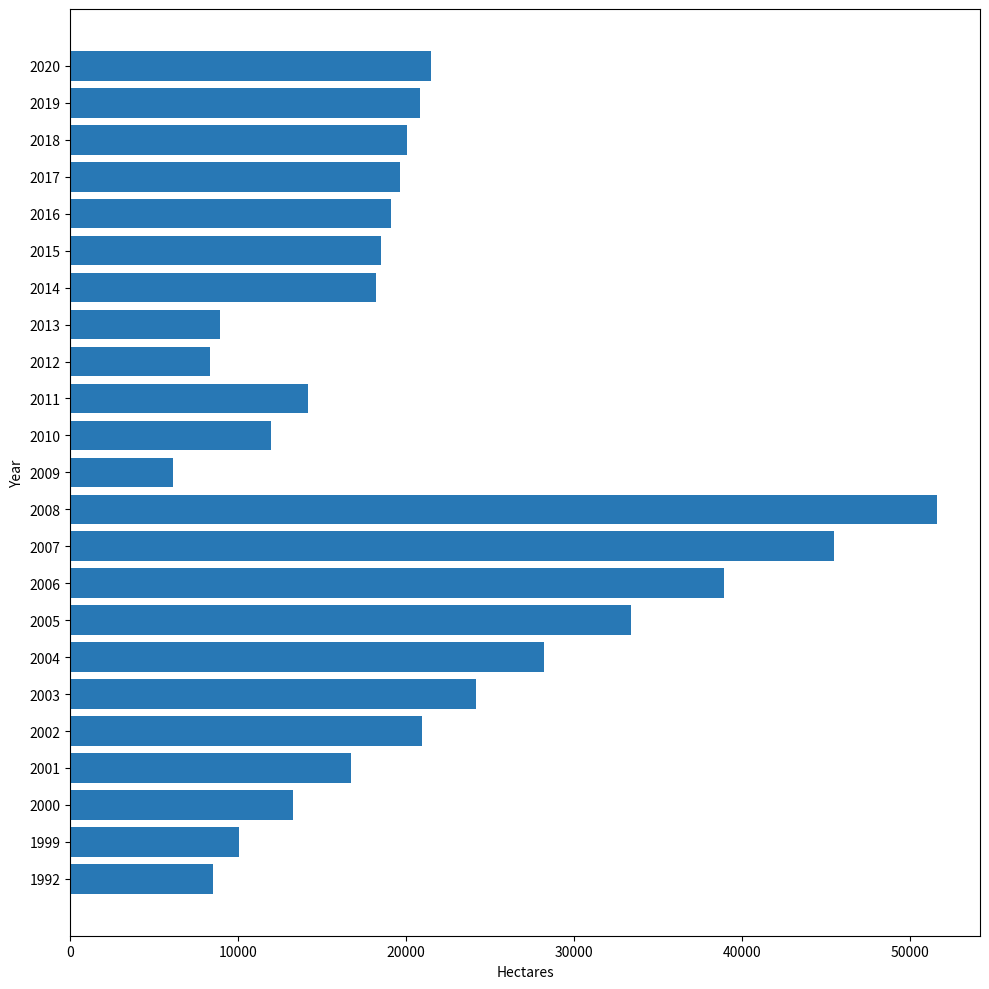

What is the change in value from 2008 to 2017?

-31941